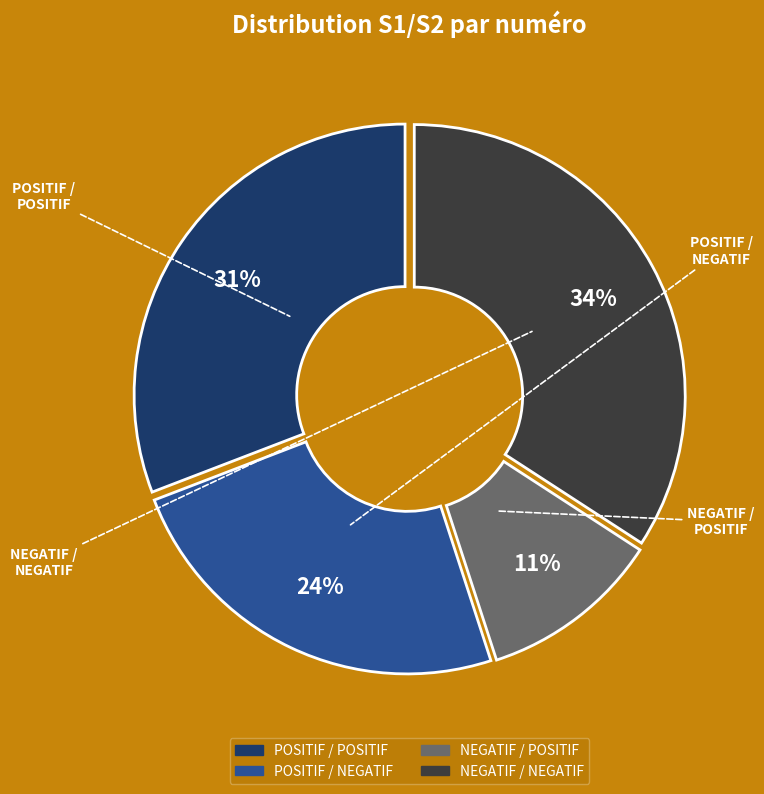

To the nearest percent, what is the average slice percentage?

25%